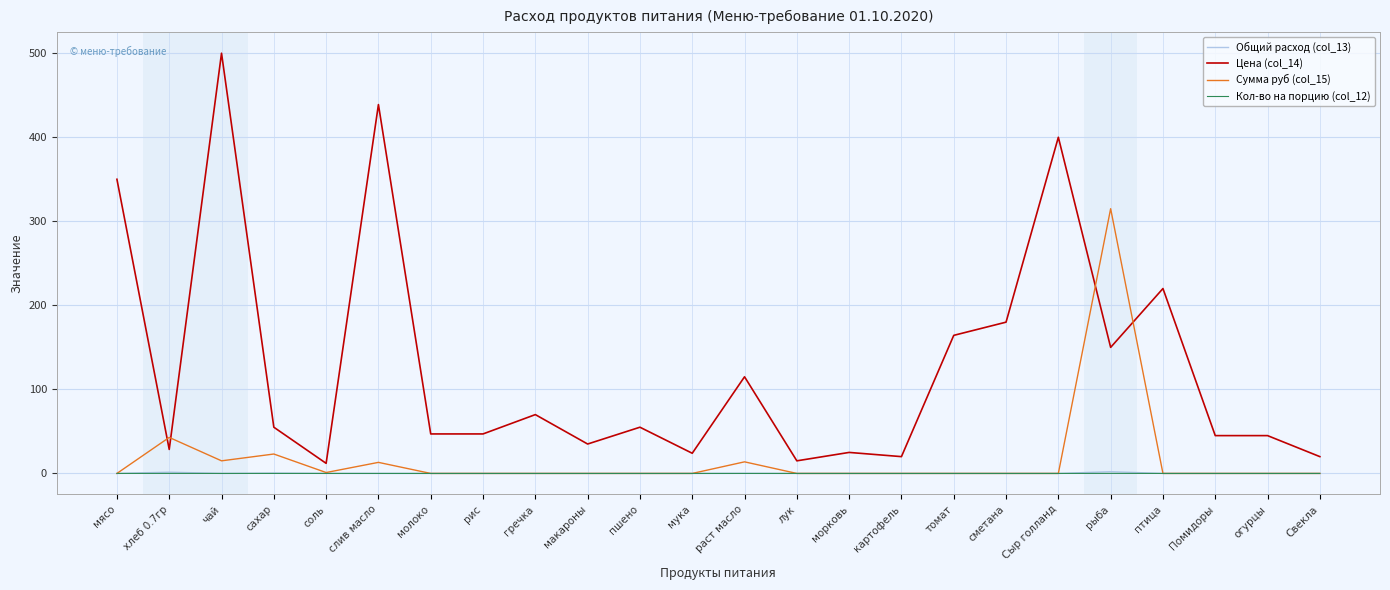

After their last crossing, which series has the higher values: Цена (col_14) or Сумма руб (col_15)?

Цена (col_14)